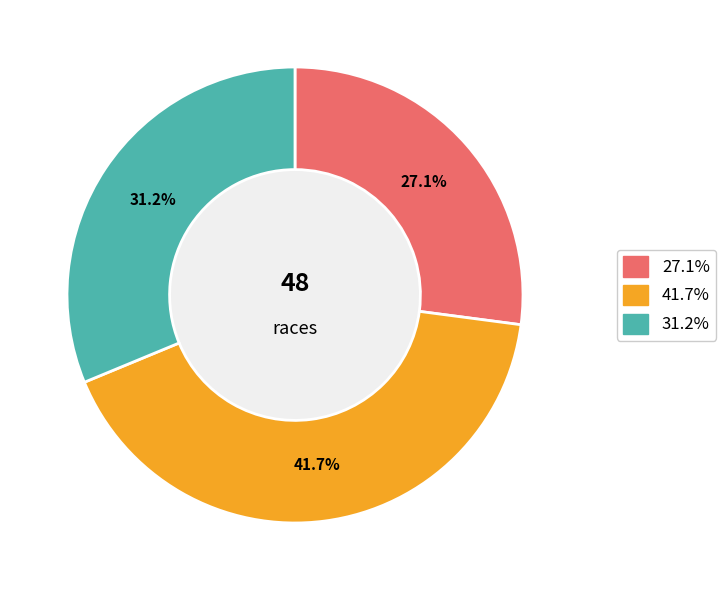

Is there any slice that represents more than half of the pie?

No